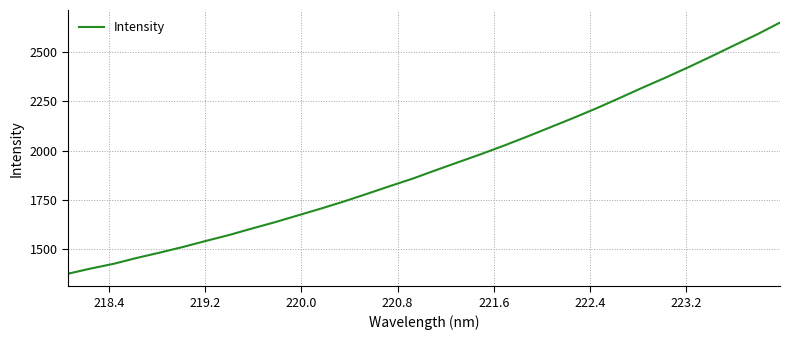

What is the maximum value shown in the chart?

2651.3